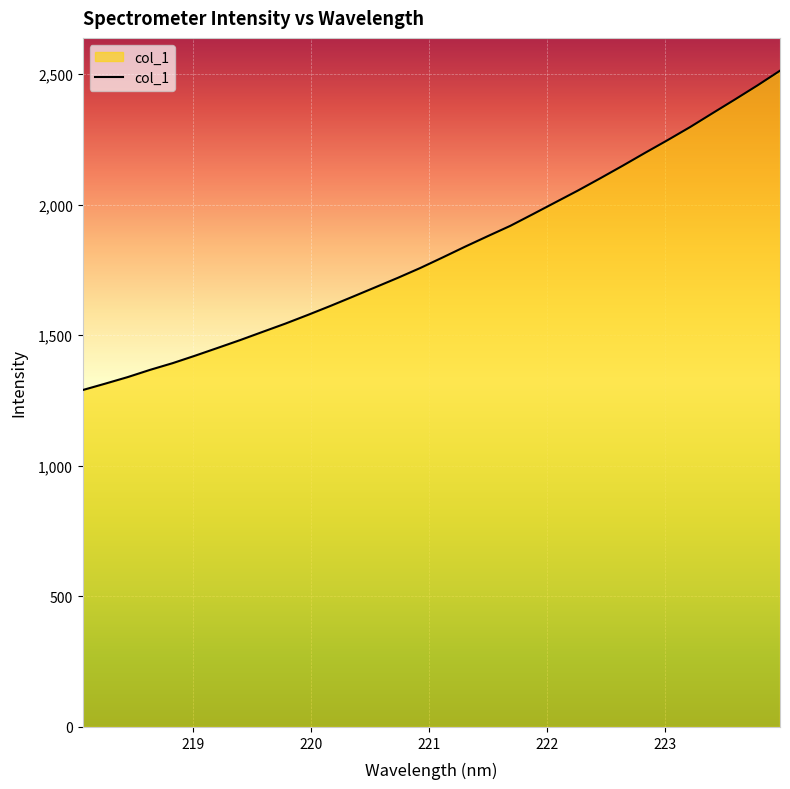

What is the maximum value shown in the chart?

2513.2